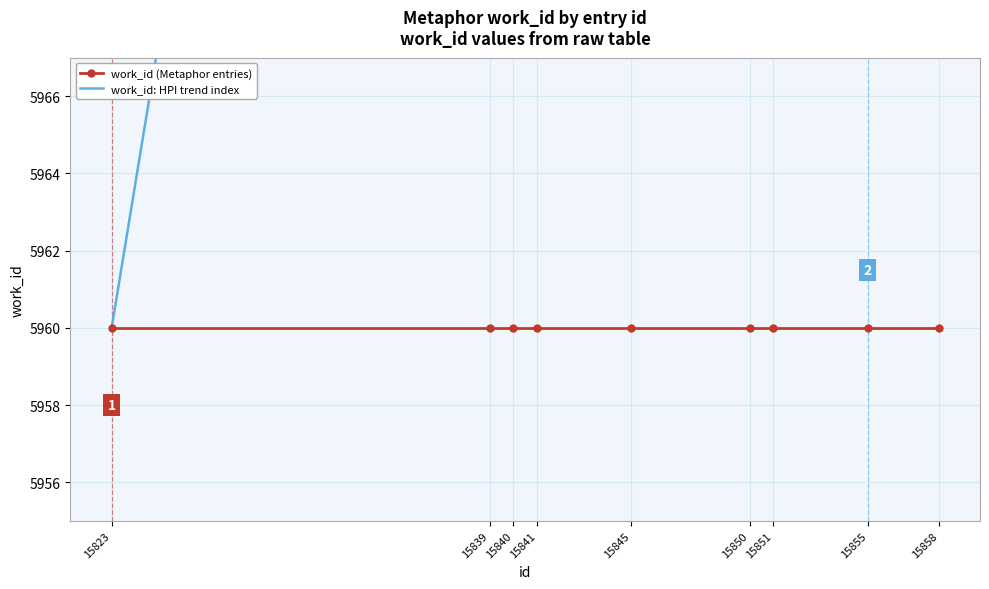

How many values in the work_id: HPI trend index series exceed 6198?

5